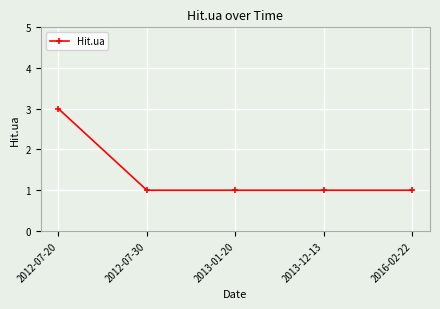

Reading left to right, list all the values displayed in this chart.

3	1	1	1	1